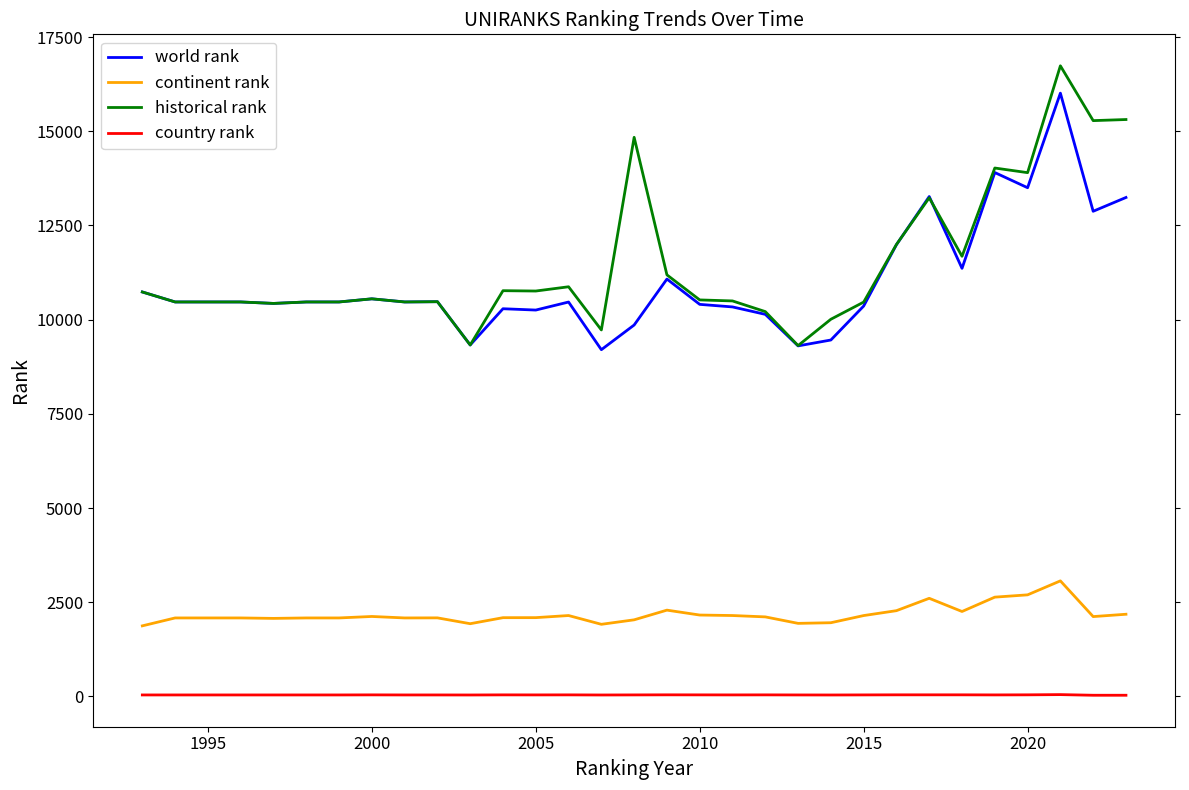

Which series has the widest spread of values?

historical rank